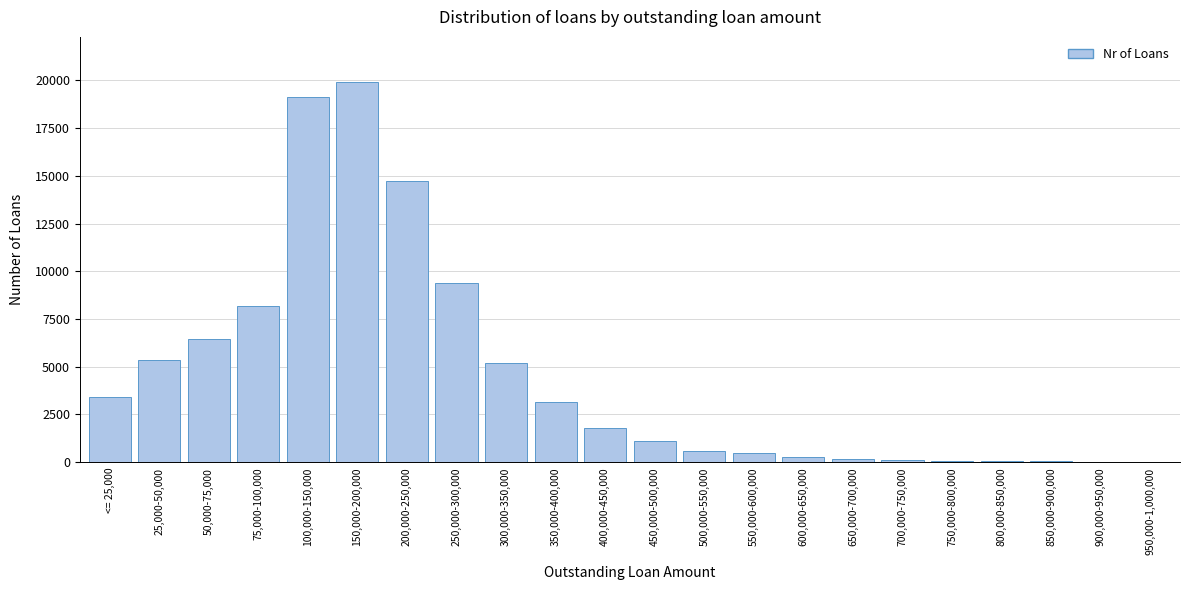

Which category has the highest value across all series?

150,000-200,000